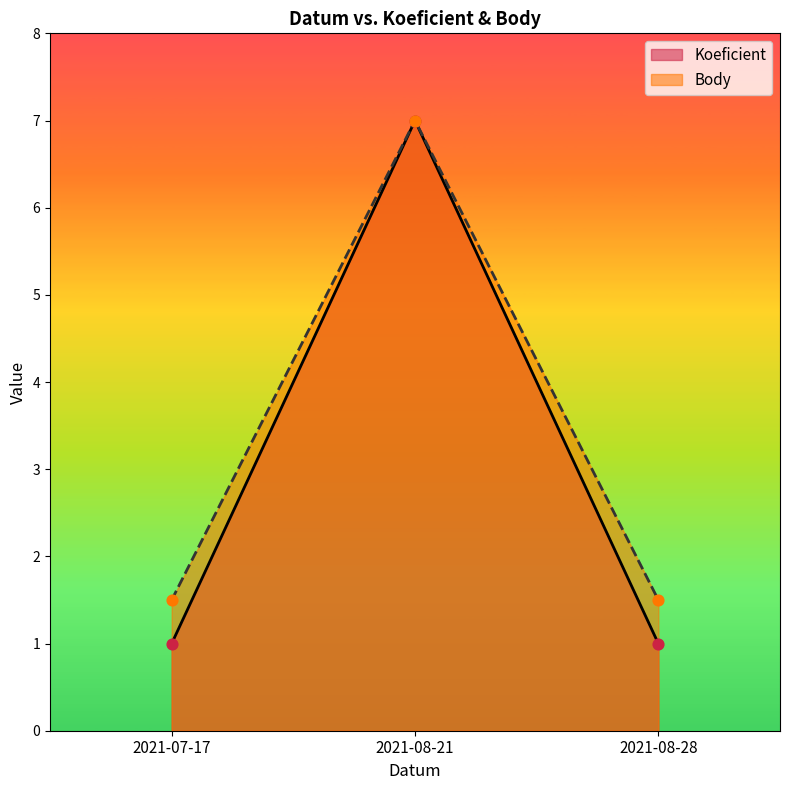

Which series reaches the maximum Y coordinate?

Koeficient